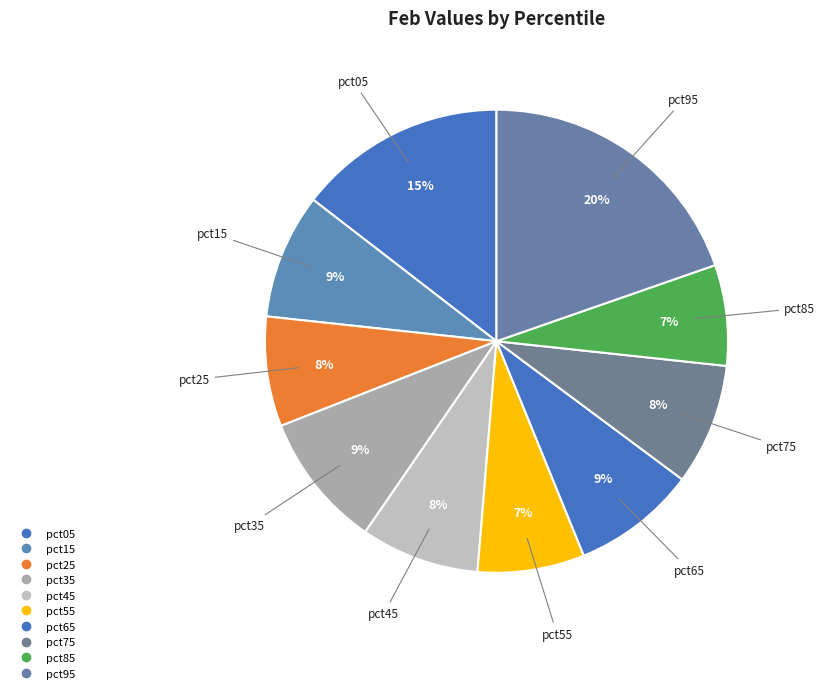

To the nearest percent, what portion does pct25 represent?

8%